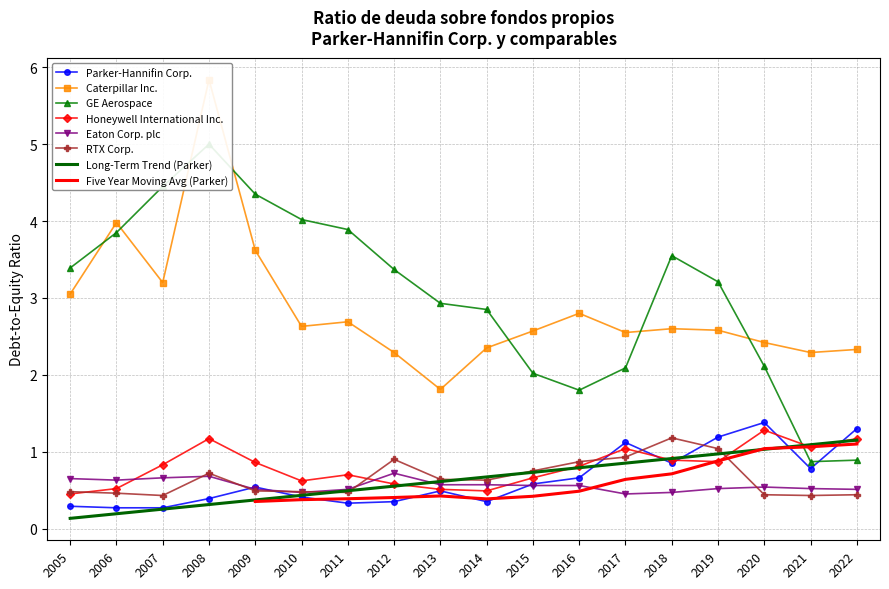

At 2012, list the series in order from smallest to largest.

Parker-Hannifin Corp., Honeywell International Inc., Eaton Corp. plc, RTX Corp., Caterpillar Inc., GE Aerospace